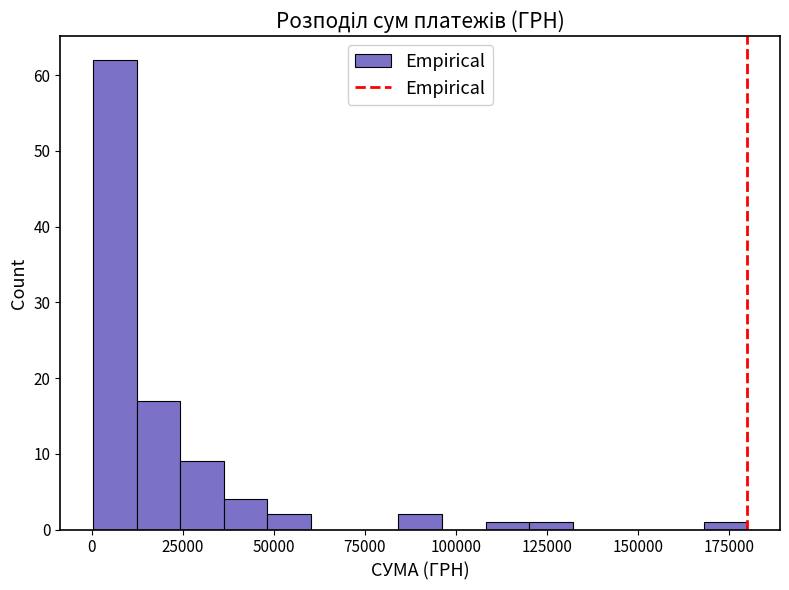

Read against the x-axis, roughly where is the centre of the tallest bar?

5000